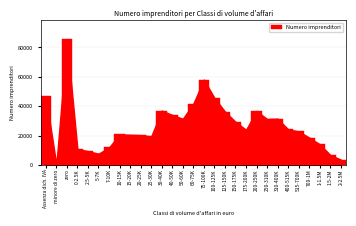

What is the maximum value shown in the chart?

85744